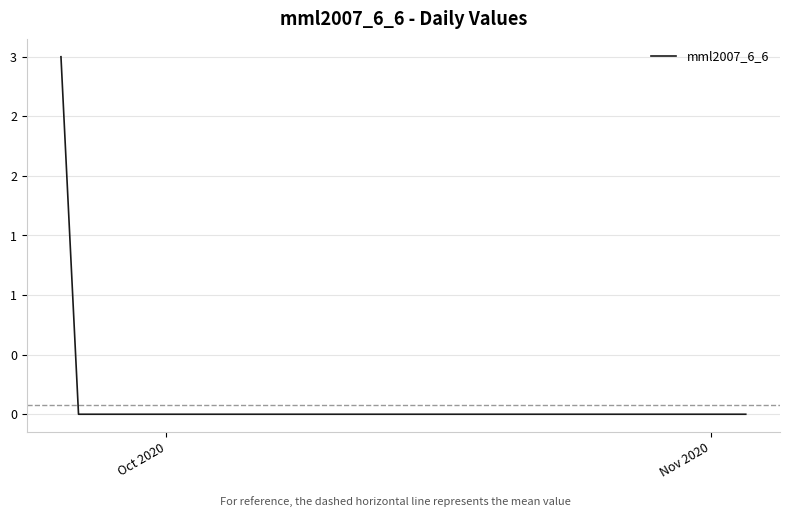

What is the maximum value shown in the chart?

3